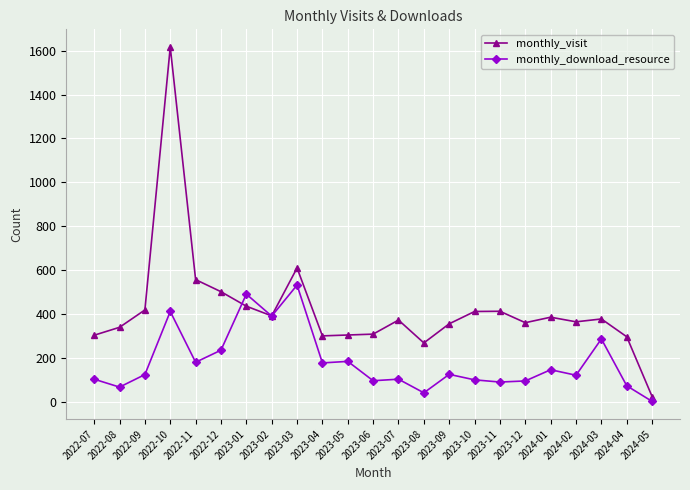

The value of monthly_download_resource at 2023-02 is 392. True or false?

True